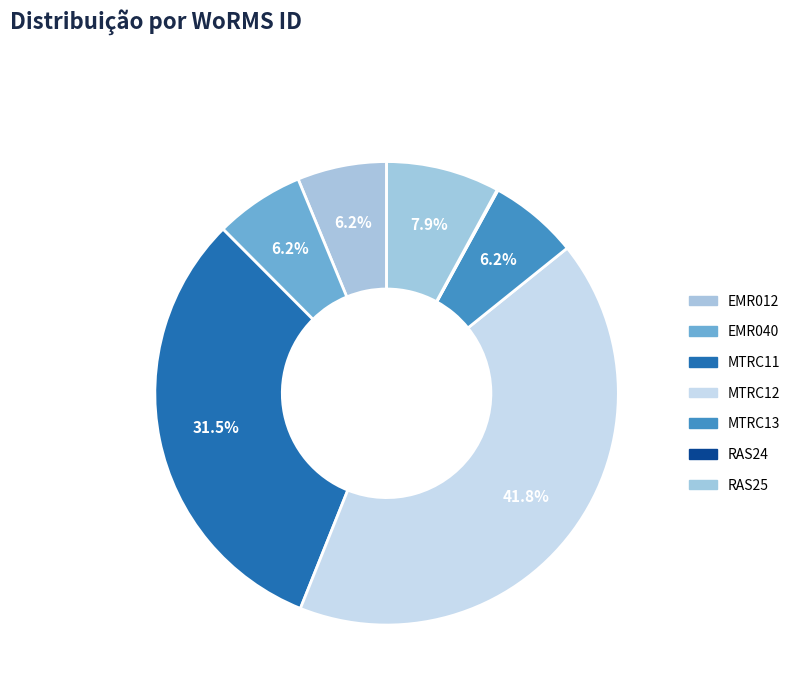

What percentage is NOT represented by MTRC13?

93.8%